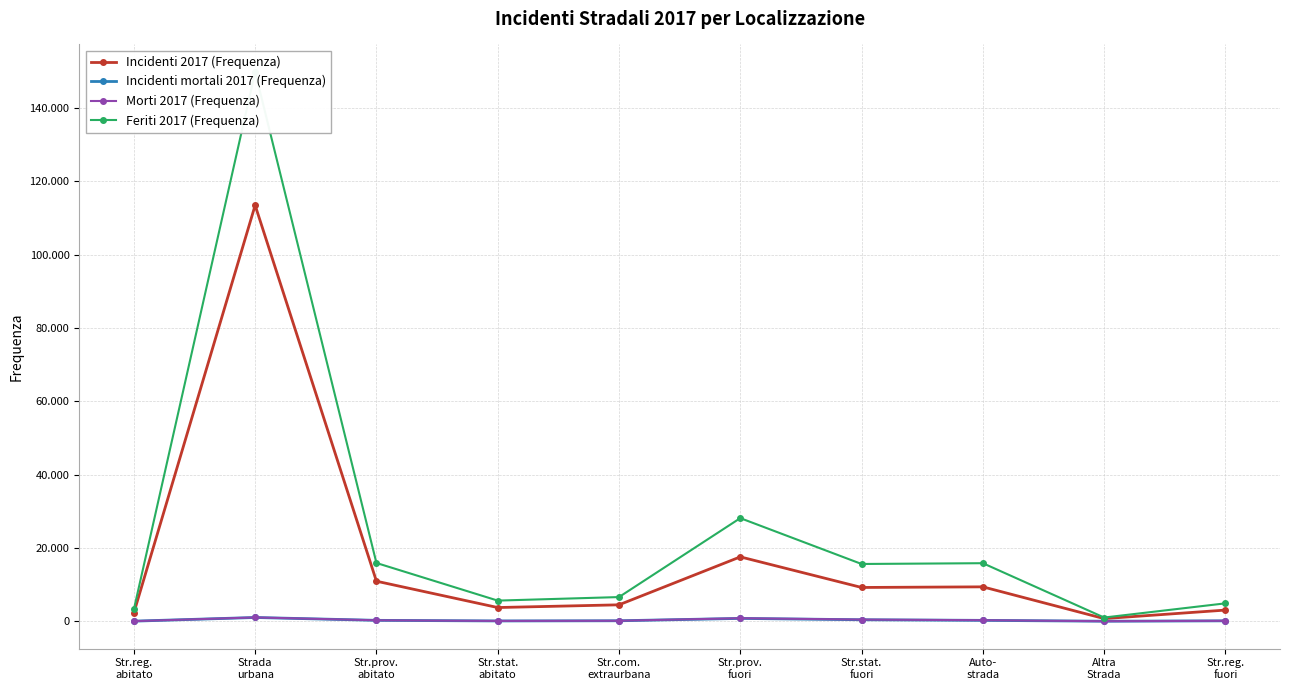

True or false: Incidenti 2017 (Frequenza) and Morti 2017 (Frequenza) cross at least once.

False